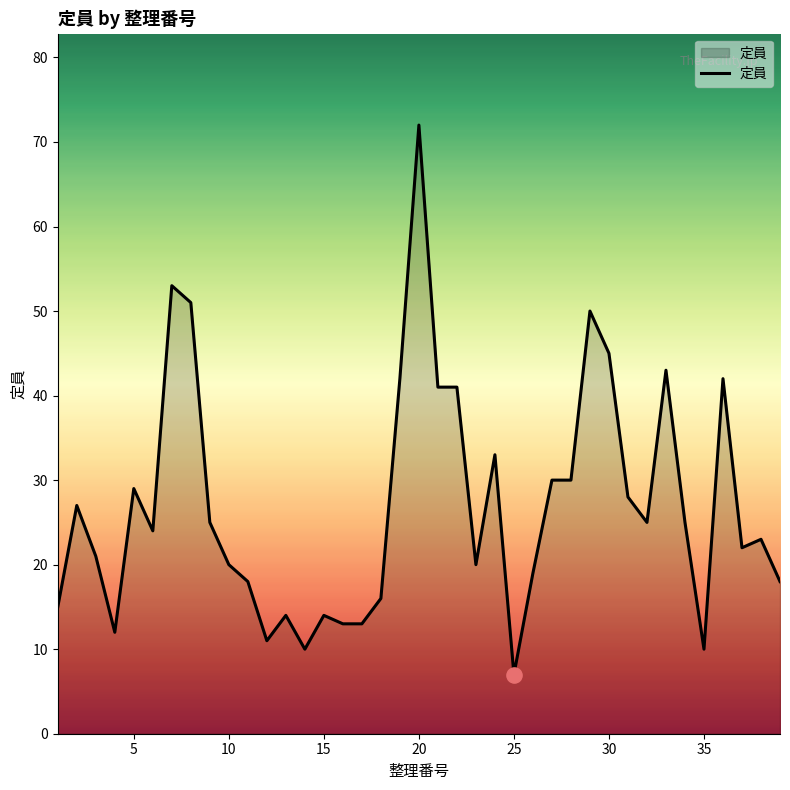

What is the greatest value displayed?

72